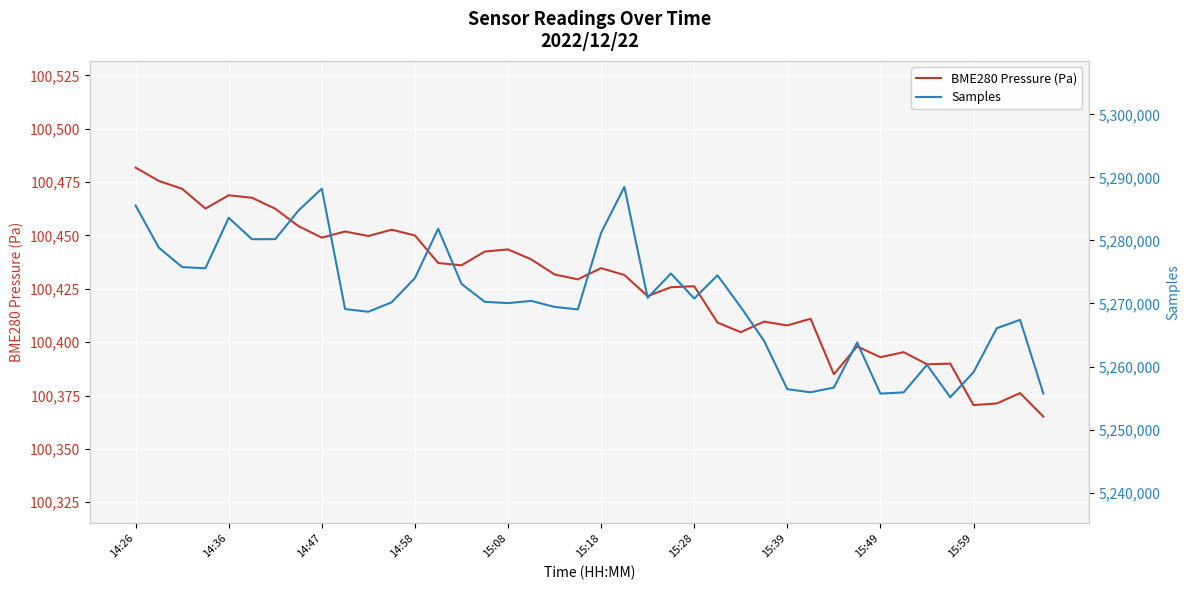

What is the minimum value for BME280 Pressure (Pa)?

100365.1